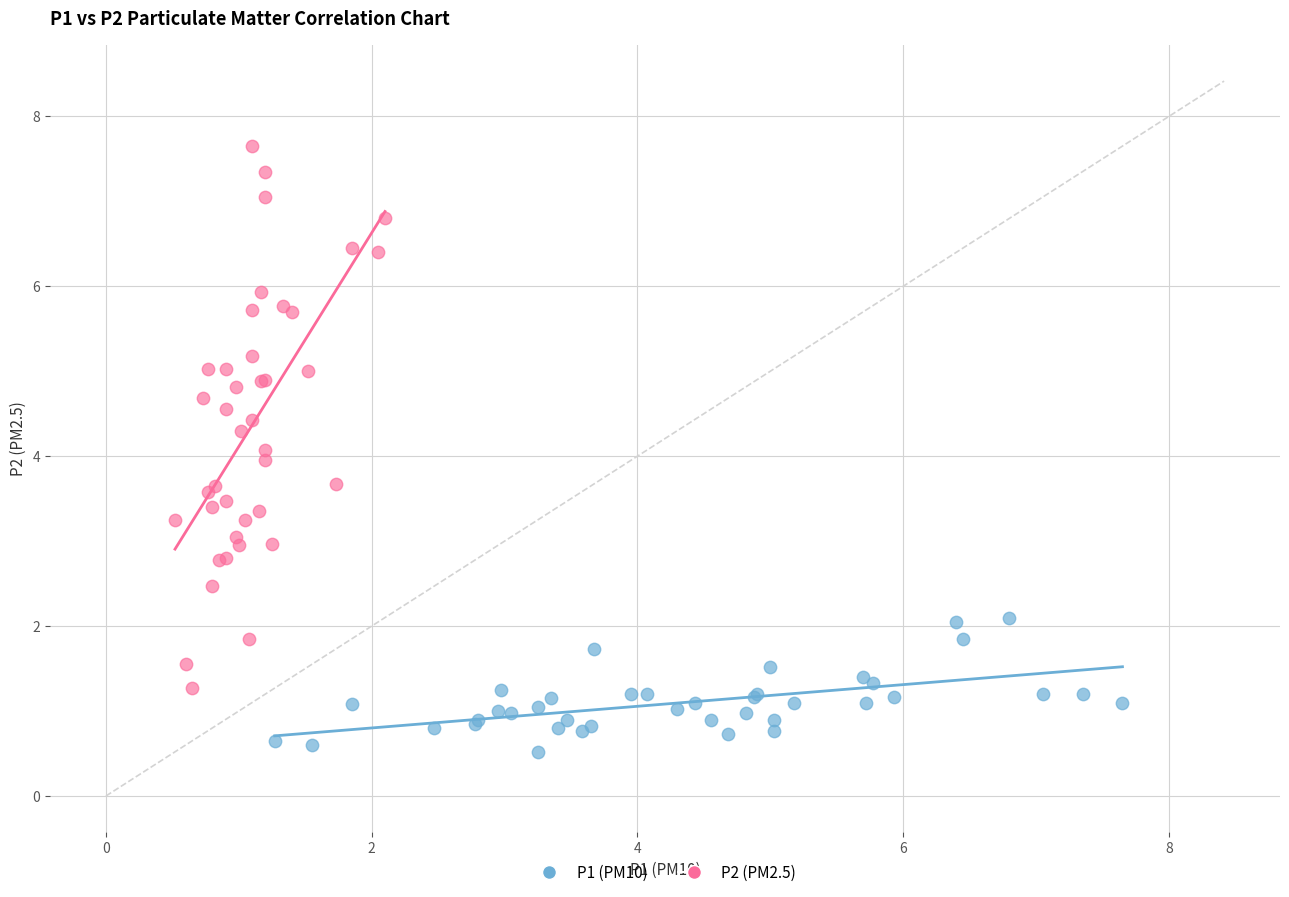

Which series has the widest spread of Y values?

P2 (PM2.5)